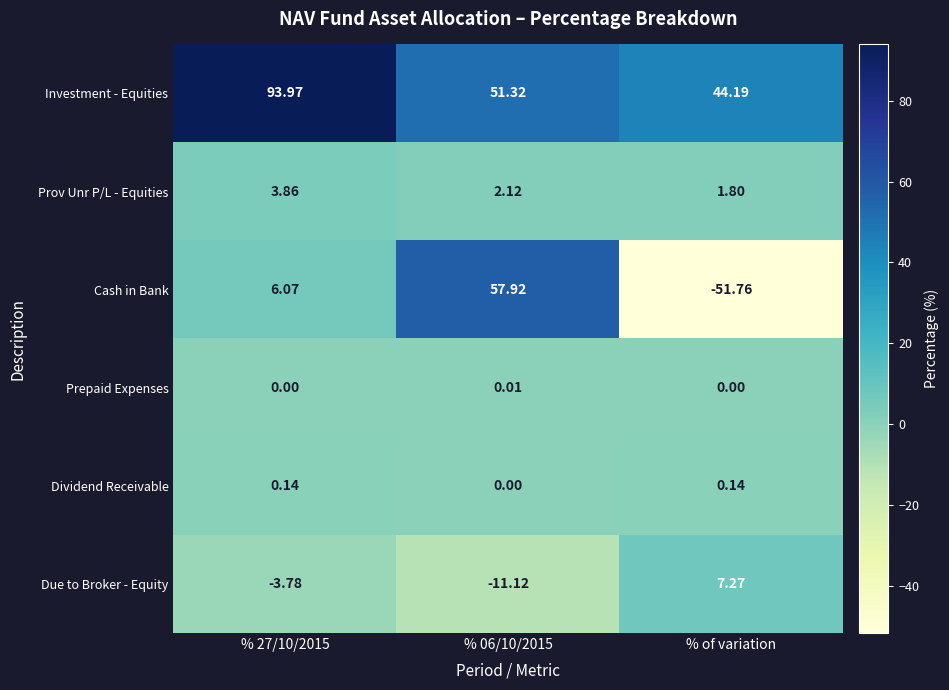

Which series has the largest total across all categories?

Investment - Equities